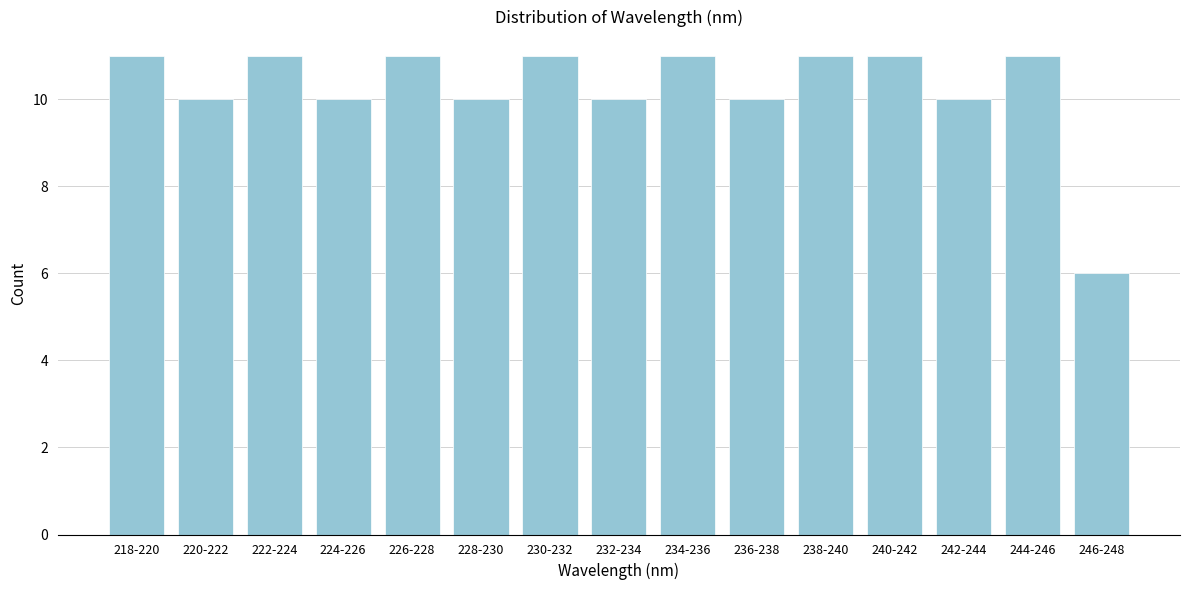

Reading left to right, list all the values displayed in this chart.

11	10	11	10	11	10	11	10	11	10	11	11	10	11	6